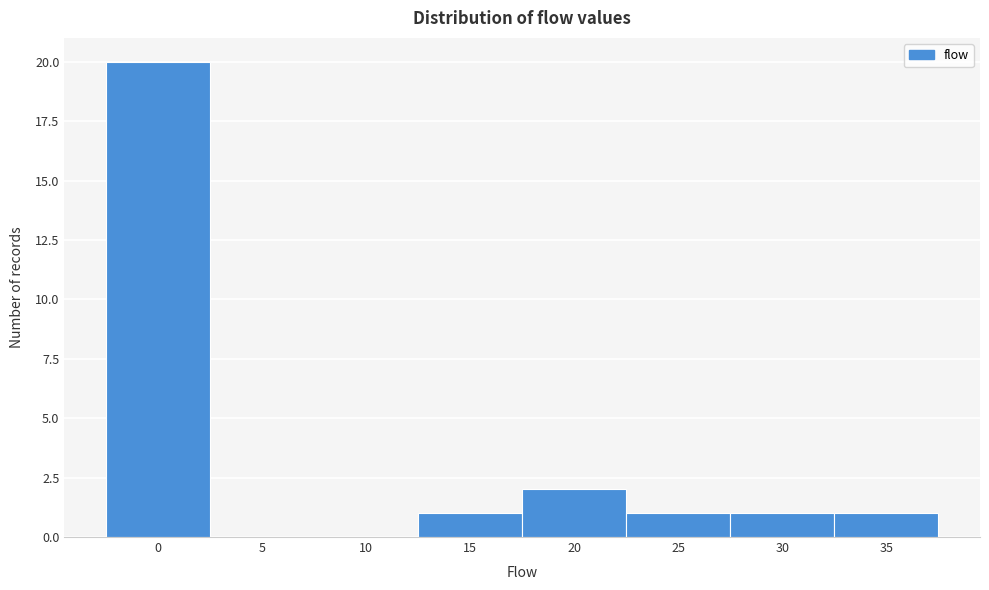

Reading right to left, transcribe all the data shown in this chart.

35=1	30=1	25=1	20=2	15=1	10=0	5=0	0=20